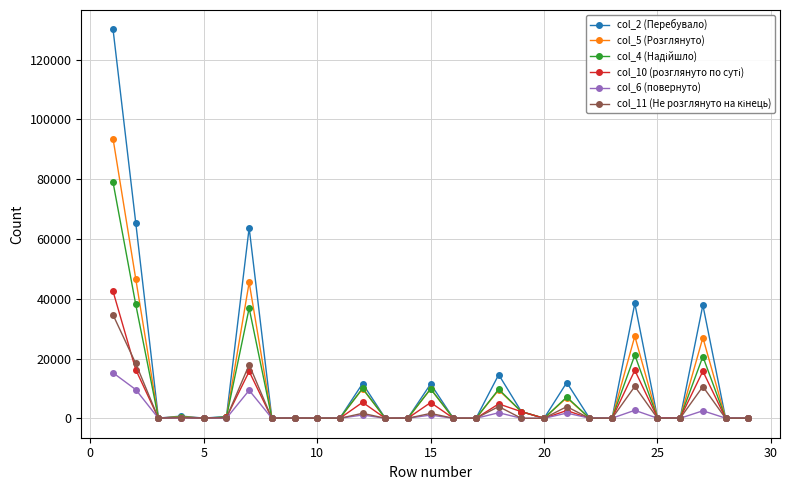

Count the number of data series in this chart.

6